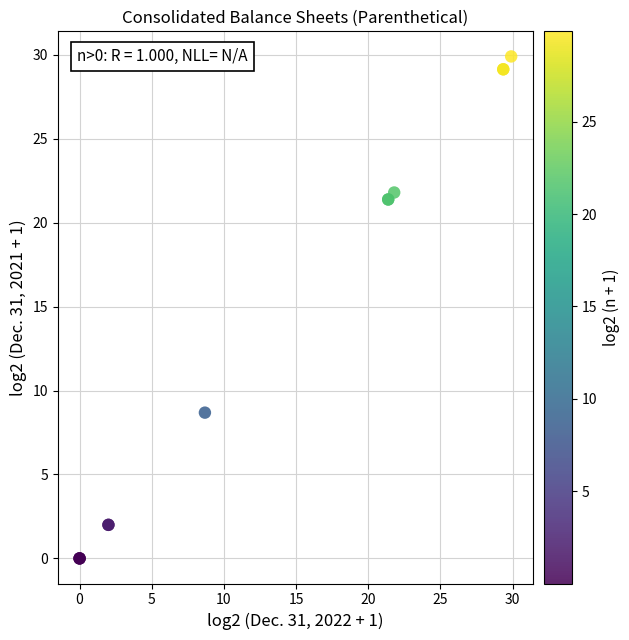

What Y value in the scatter plot is closest to 14?

8.7